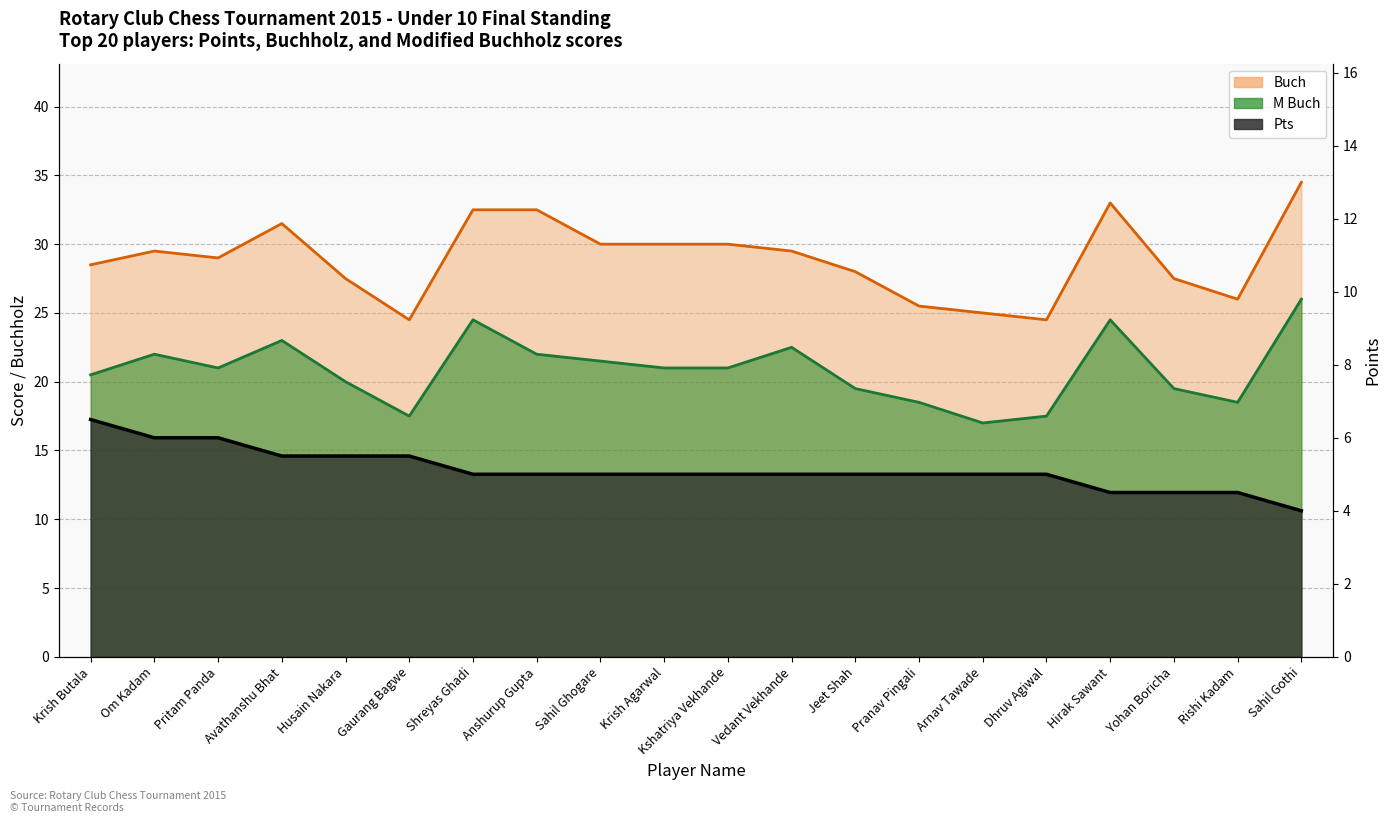

Which category has the highest value in the Buch series?

Sahil Gothi